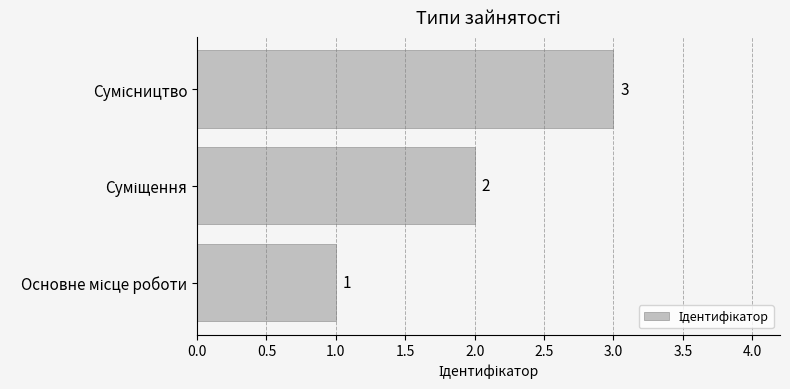

What is the sum of all values?

6